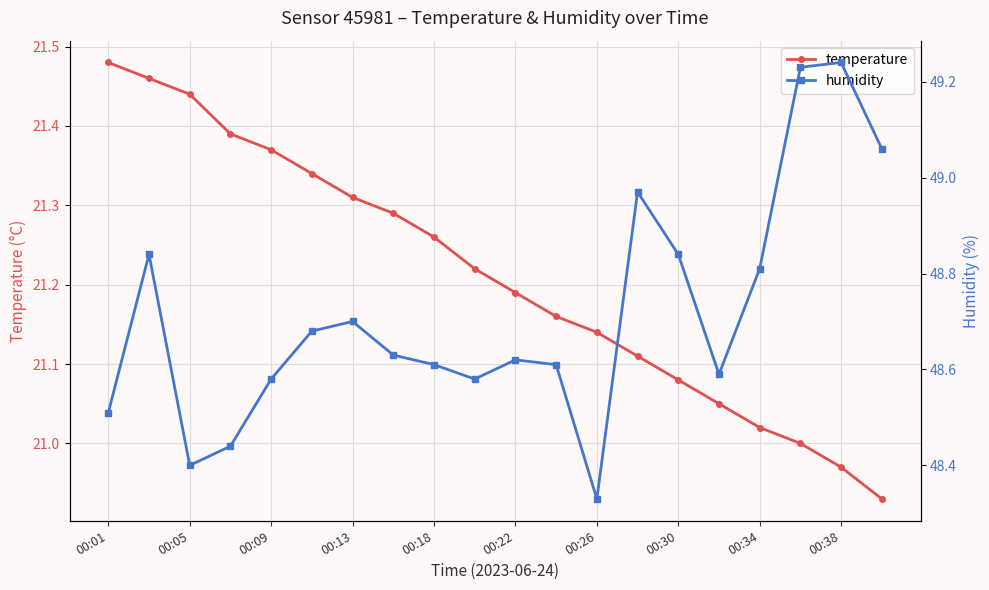

True or false: humidity and temperature intersect in this chart.

False